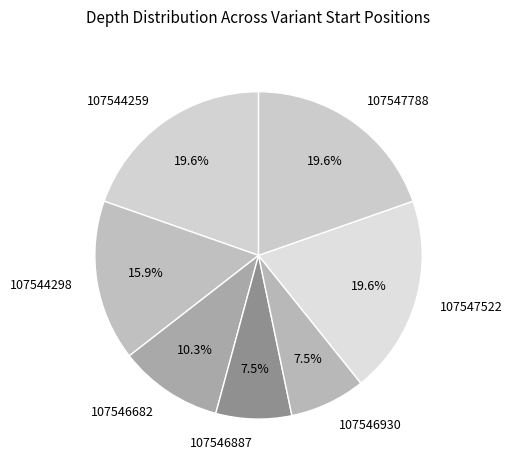

Is 107547788 the majority of the pie?

No